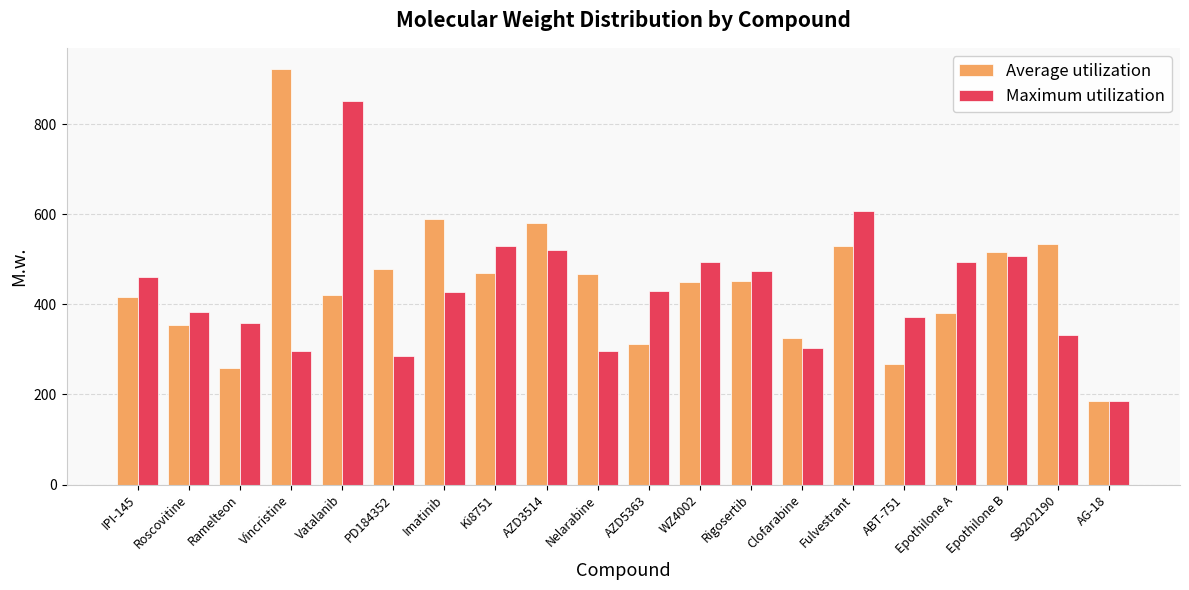

What is the label of the 14th bar from the left?

Clofarabine